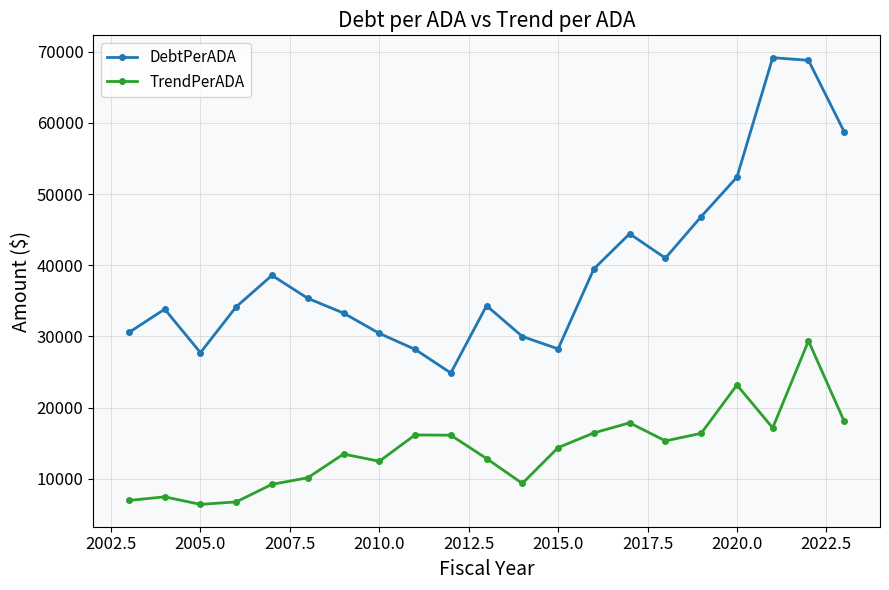

Does the chart display data point markers on the line(s)?

Yes